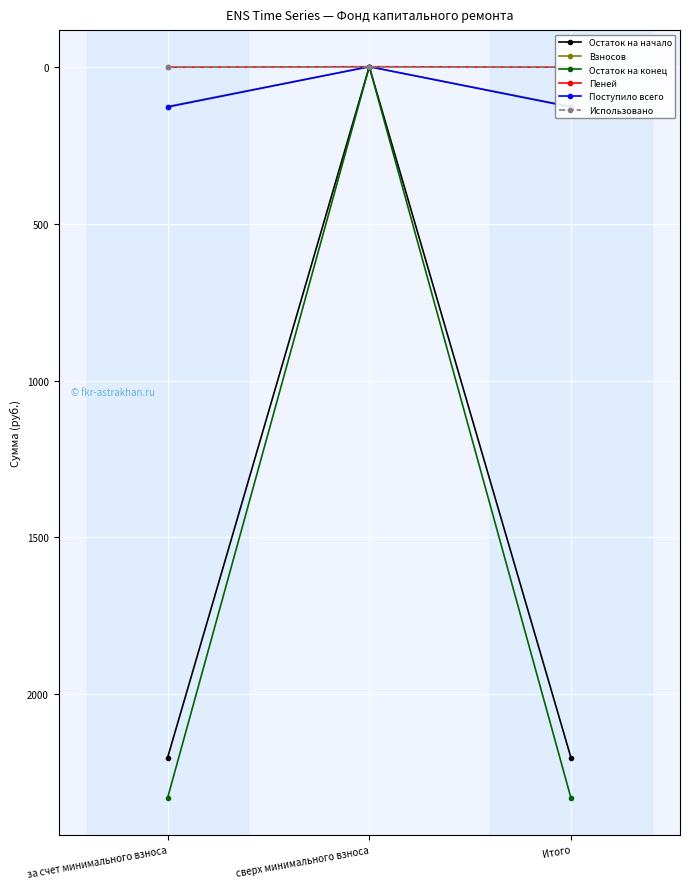

What is the sum of all Поступило всего values?

257.0